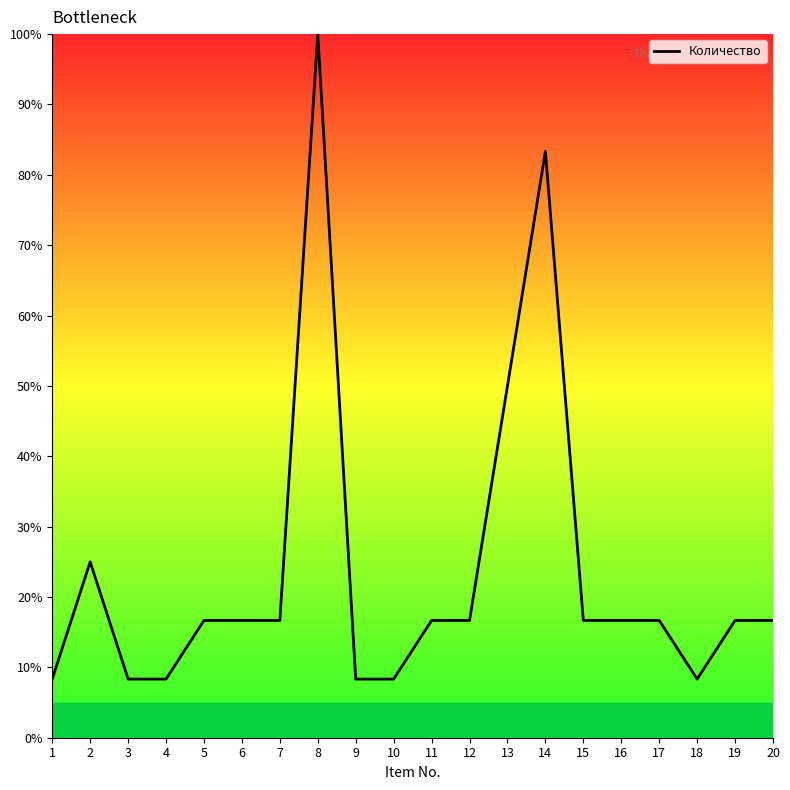

What is the ratio of the value at 9 to the value at 7?

0.5